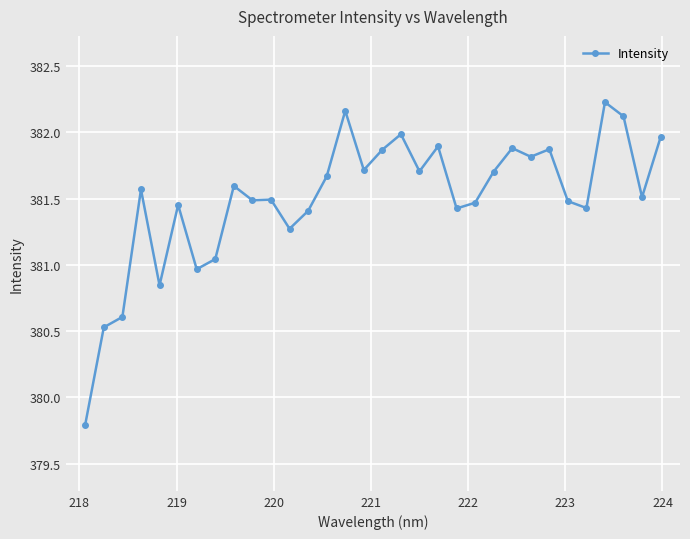

What is the sum of all values?

12207.9